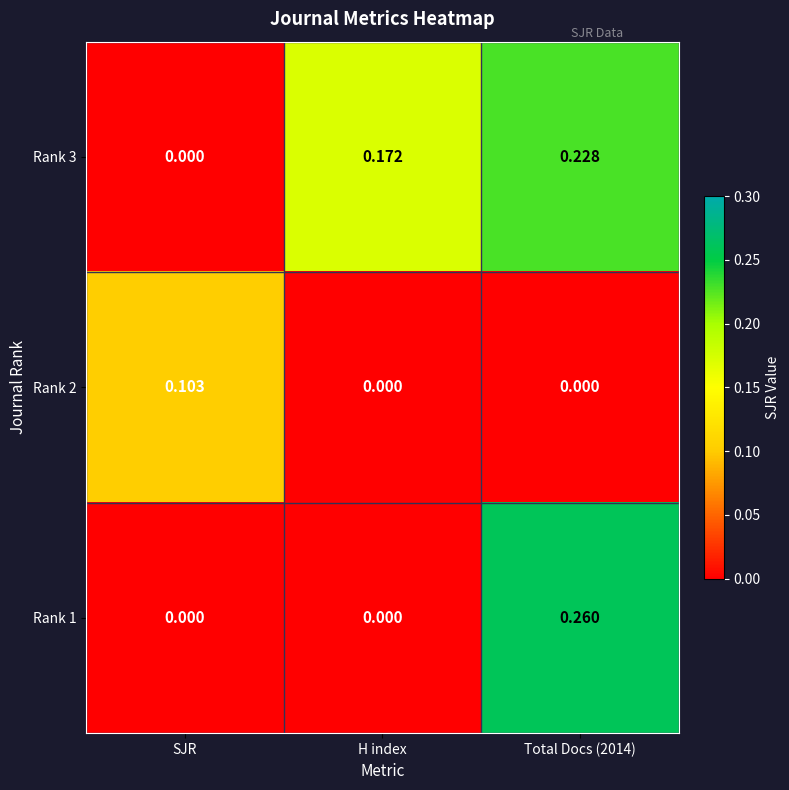

How many data points does each series have?

3